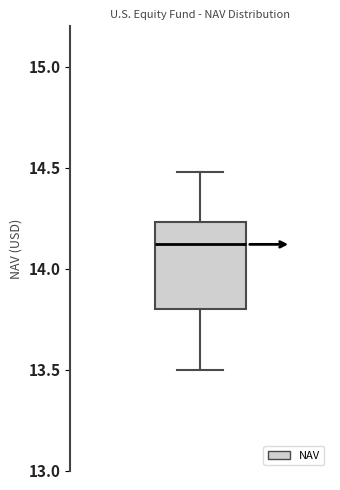

Transcribe this box plot: give where the median line is, the range the box spans, and where the two whiskers end, as read against the y-axis. The values are not printed on the chart, so give them approximately, as read against the axis.

median 14.10, box 13.80 to 14.25, whiskers 13.50 to 14.50